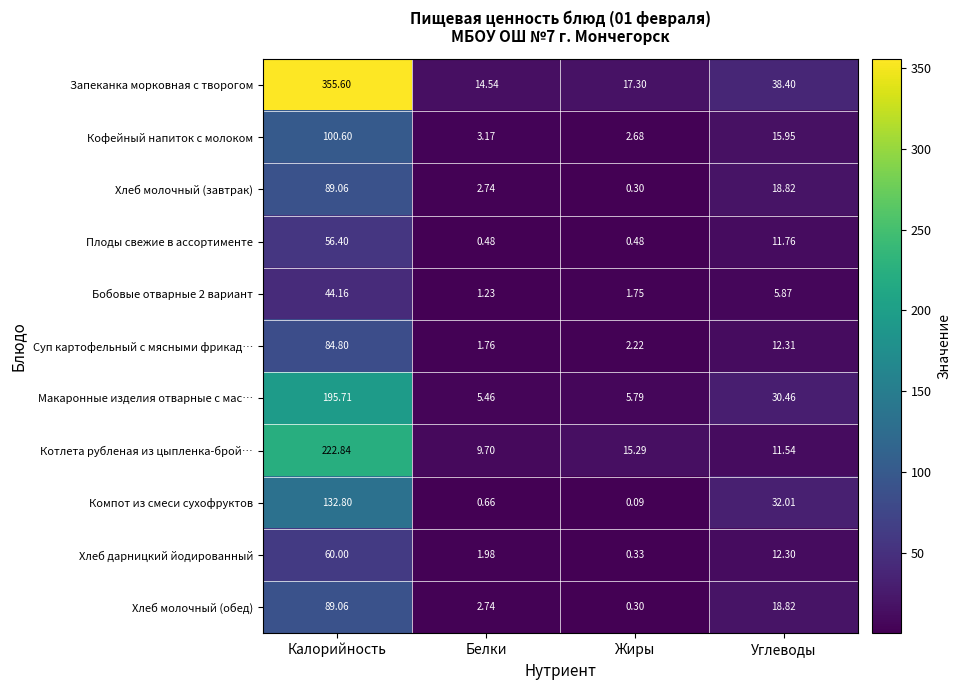

At which label is Хлеб молочный (обед) closest to 44?

Углеводы